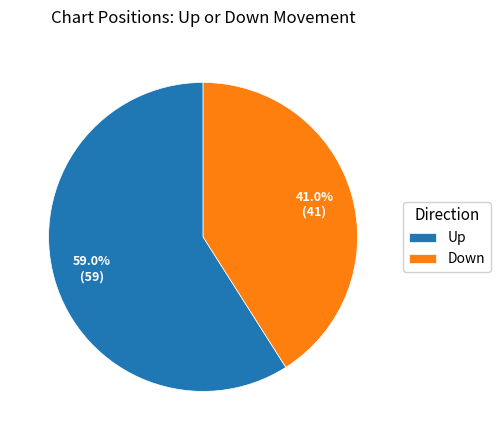

Rank the categories by value from lowest to highest.

Down, Up